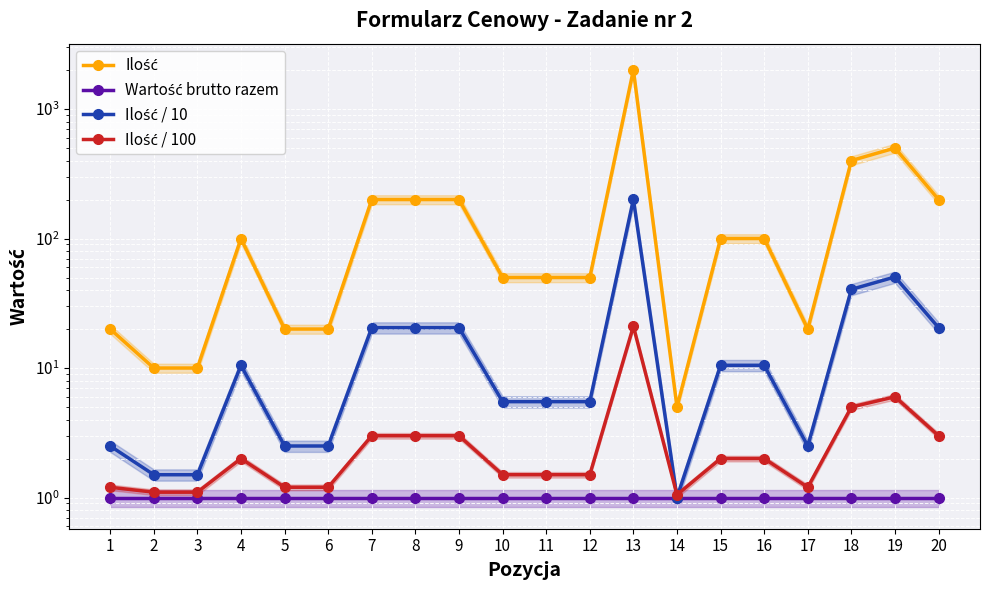

What is the difference between the maximum and minimum values in the Ilość / 100 series?

19.9